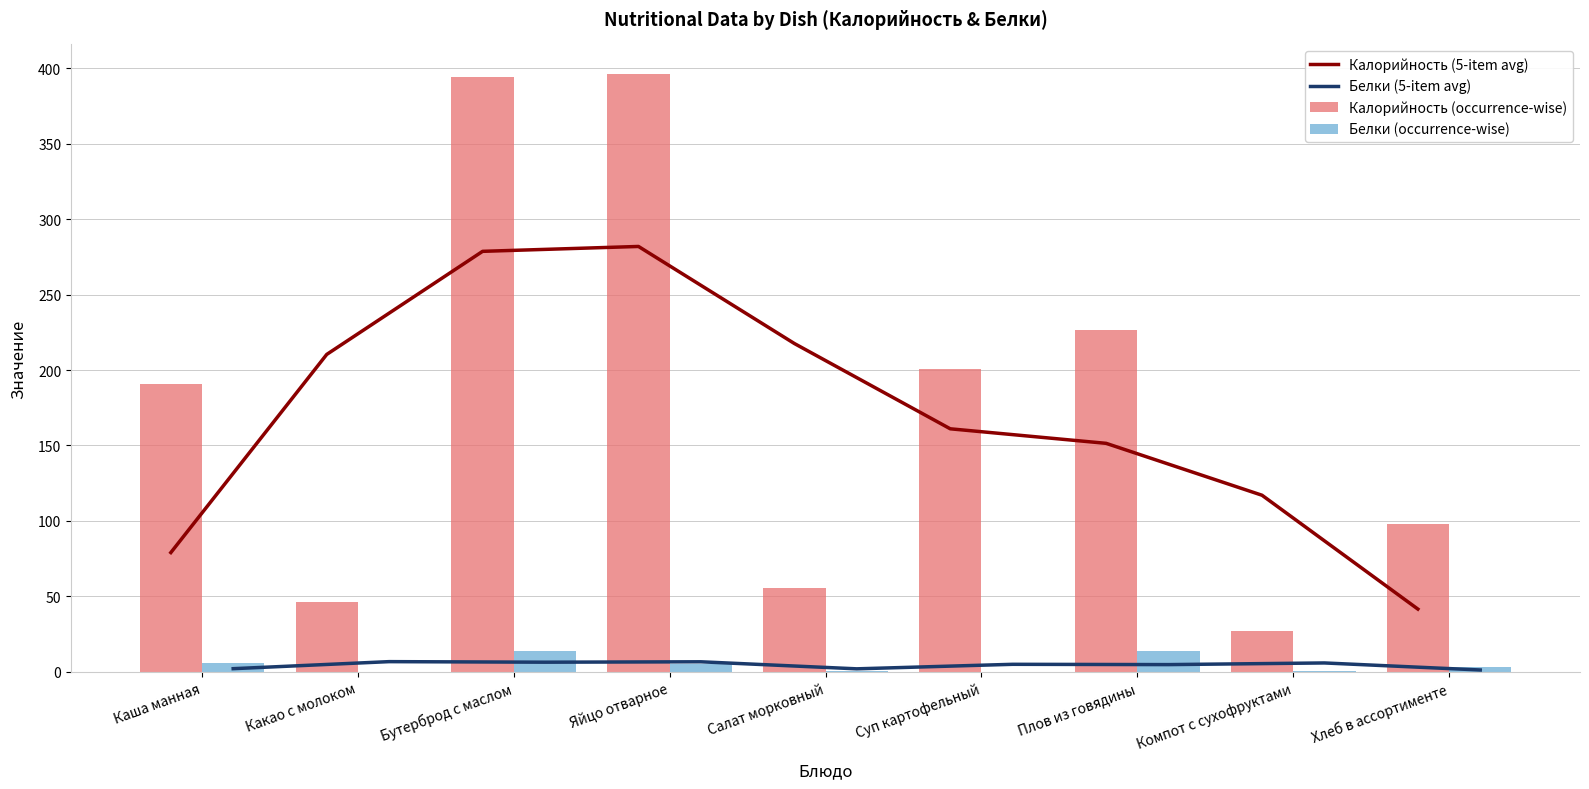

What position from the right is Компот с сухофруктами?

2